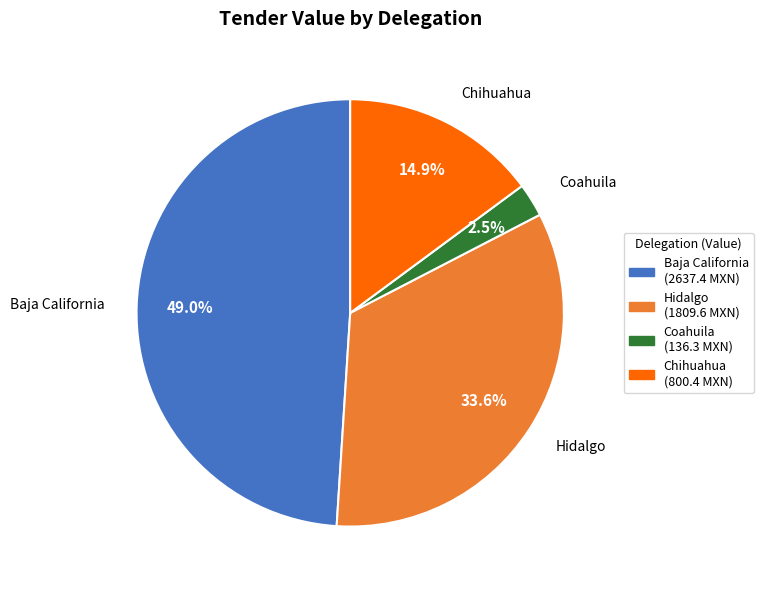

Is there a majority slice in this chart?

No